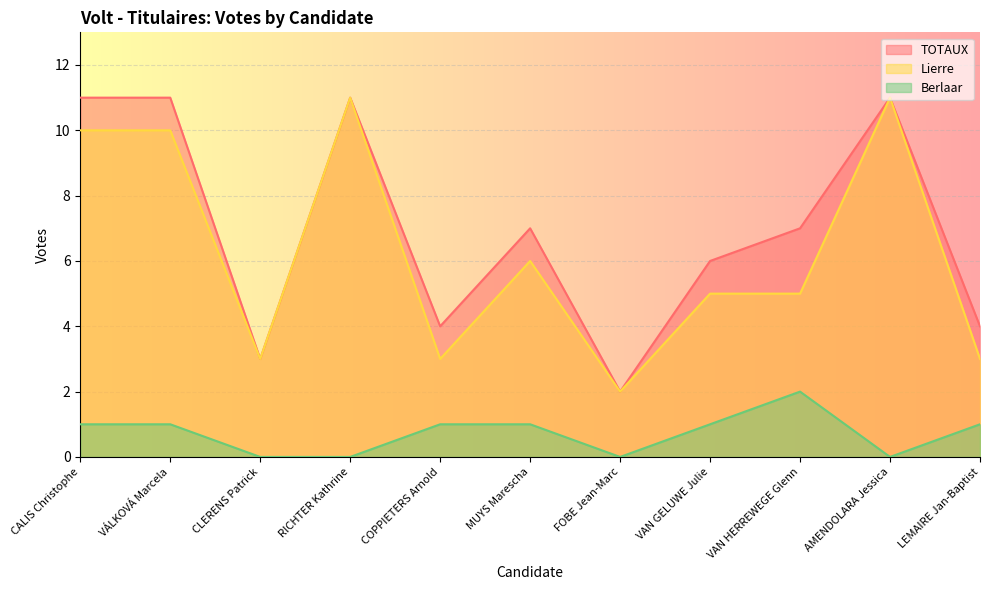

The Berlaar series shows 0 at CLERENS Patrick. True or false?

True